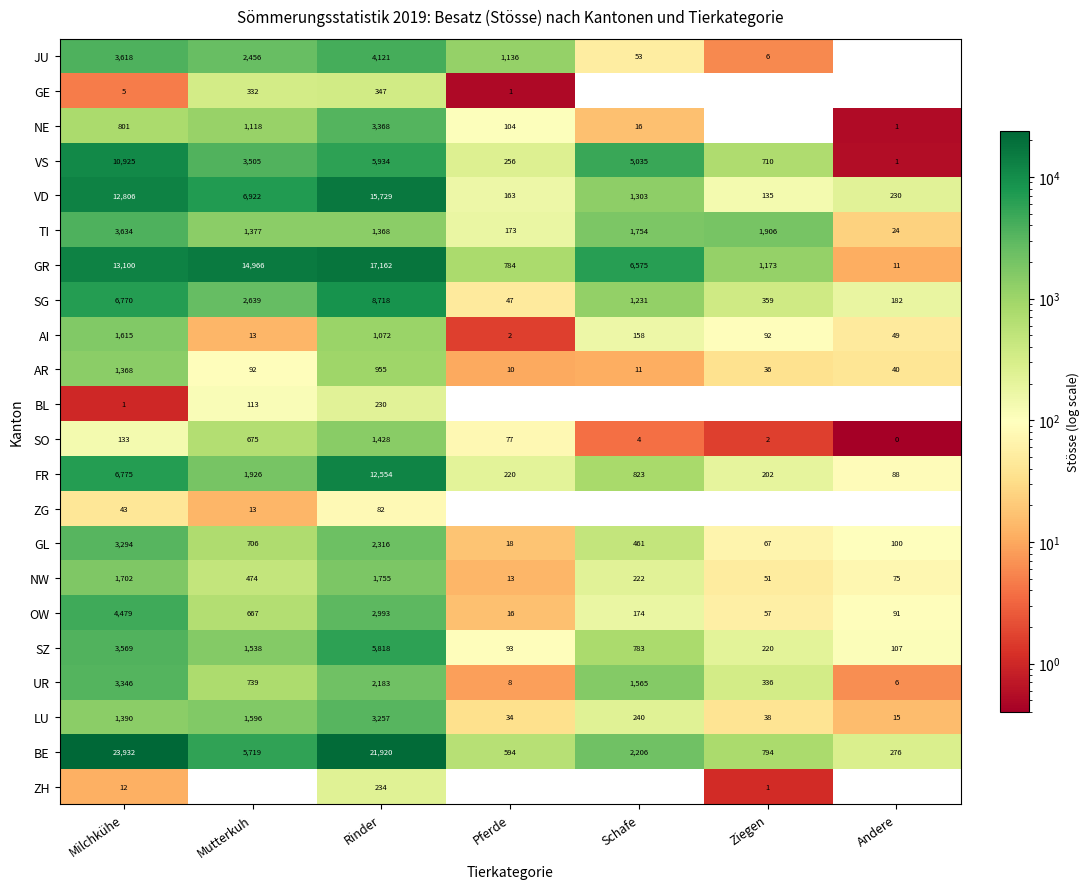

Where does the FR series first go above 823?

Milchkühe